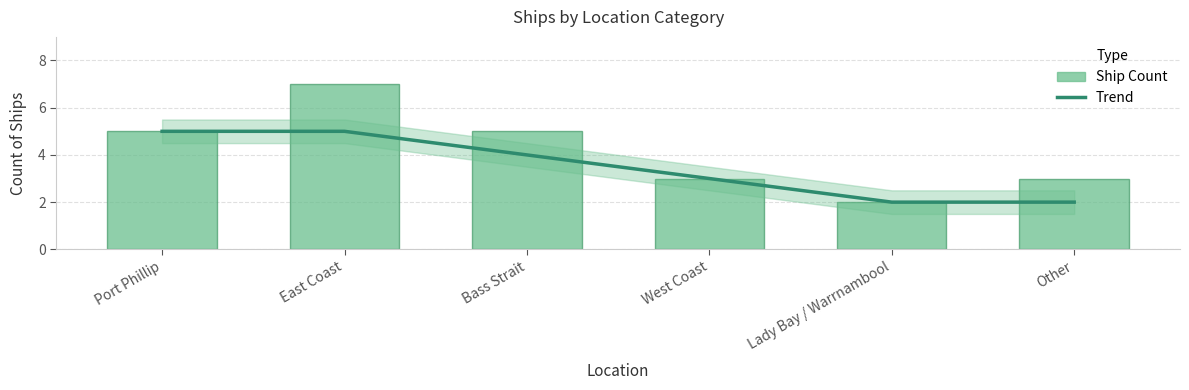

Is it true that Ship Count equals 4 at East Coast?

False